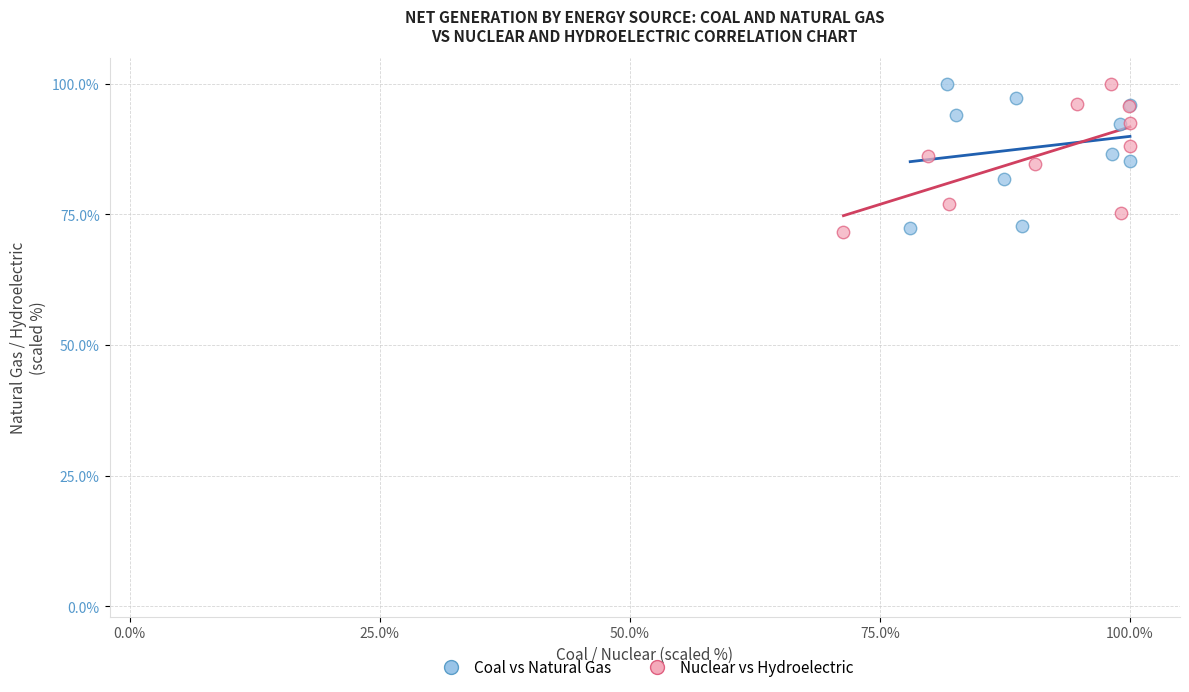

What are all the series names shown in the legend?

Coal vs Natural Gas, Nuclear vs Hydroelectric